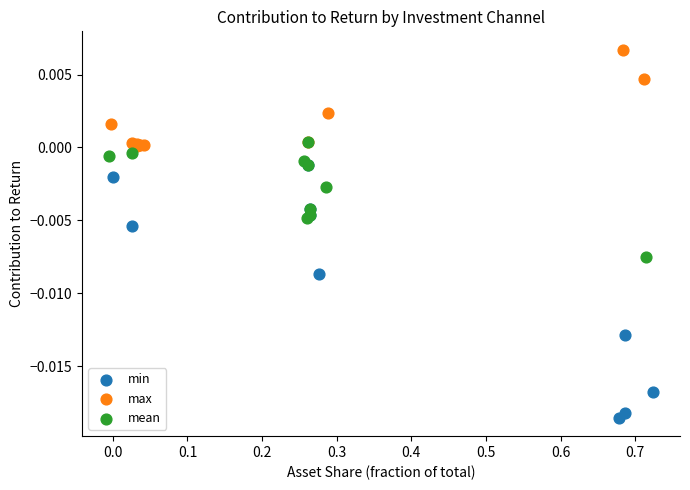

What are all the series names shown in the legend?

min, max, mean